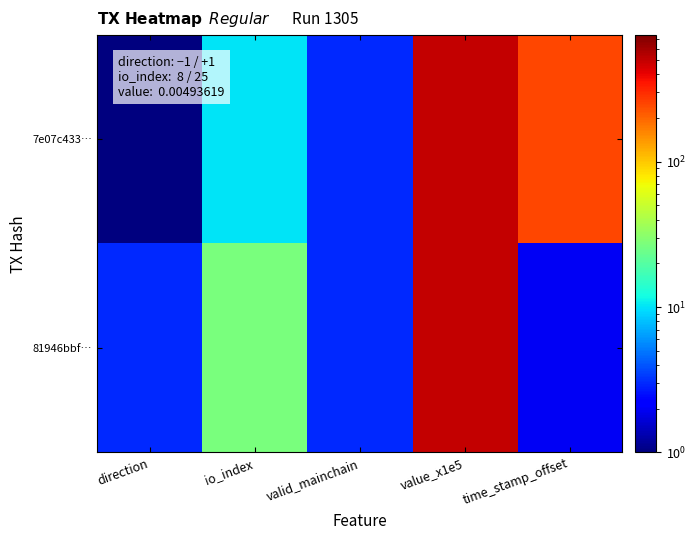

At how many categories does at least one series exceed 141?

2